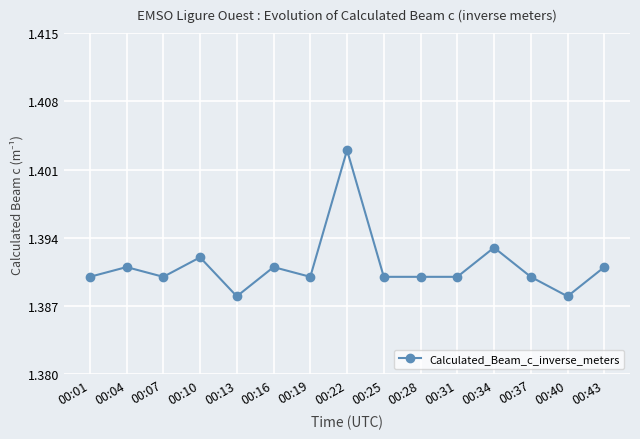

Count the values in the range 1 to 2.

15